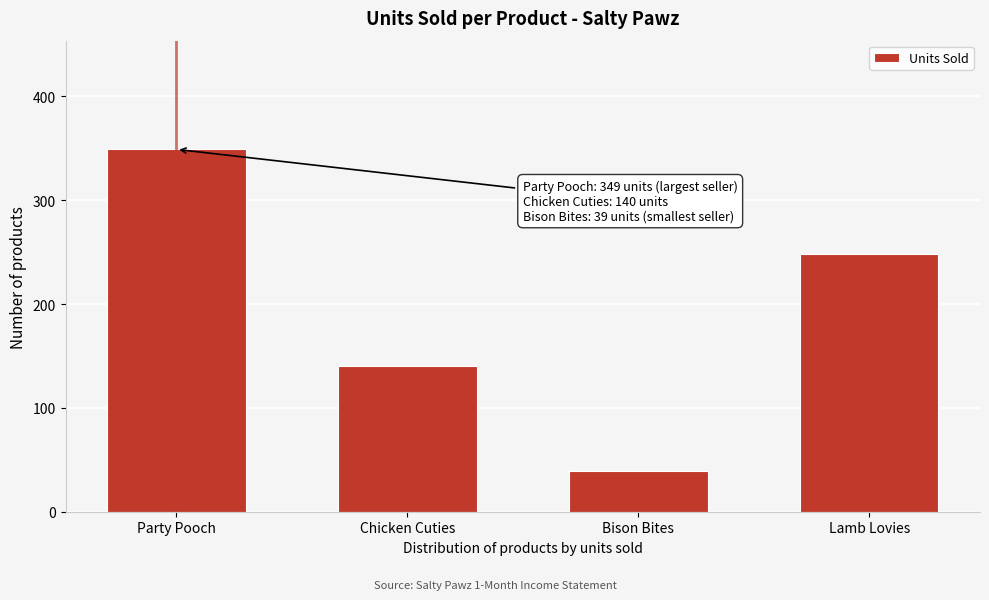

Reading left to right, extract all data points from this chart.

349	140	39	248